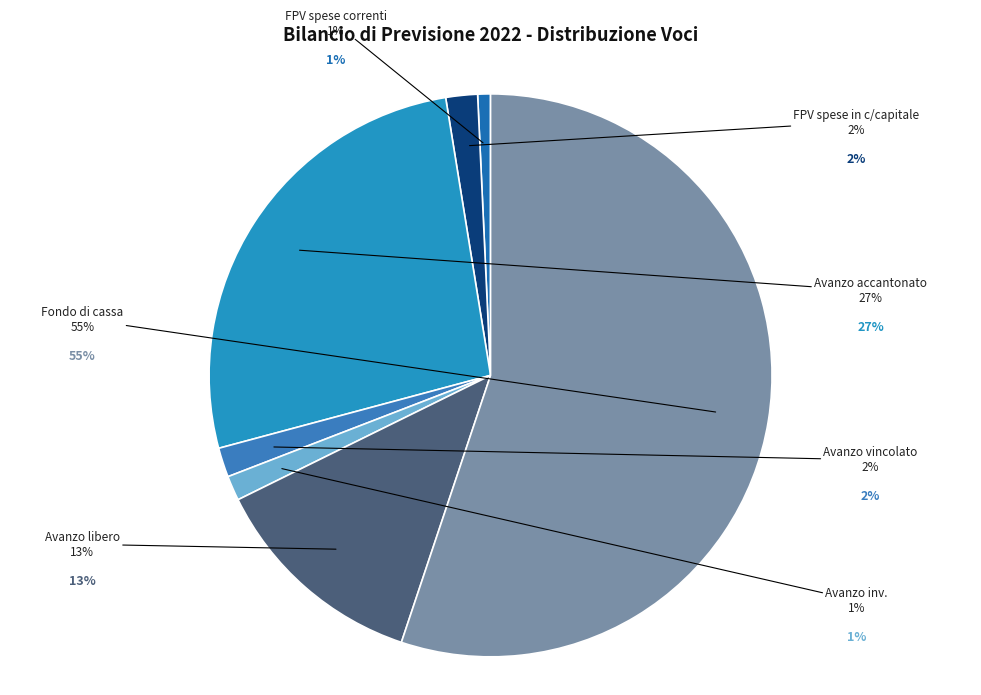

True or false: Utilizzo avanzo di amministrazione - destinato agli investimenti accounts for 8% of the total.

False